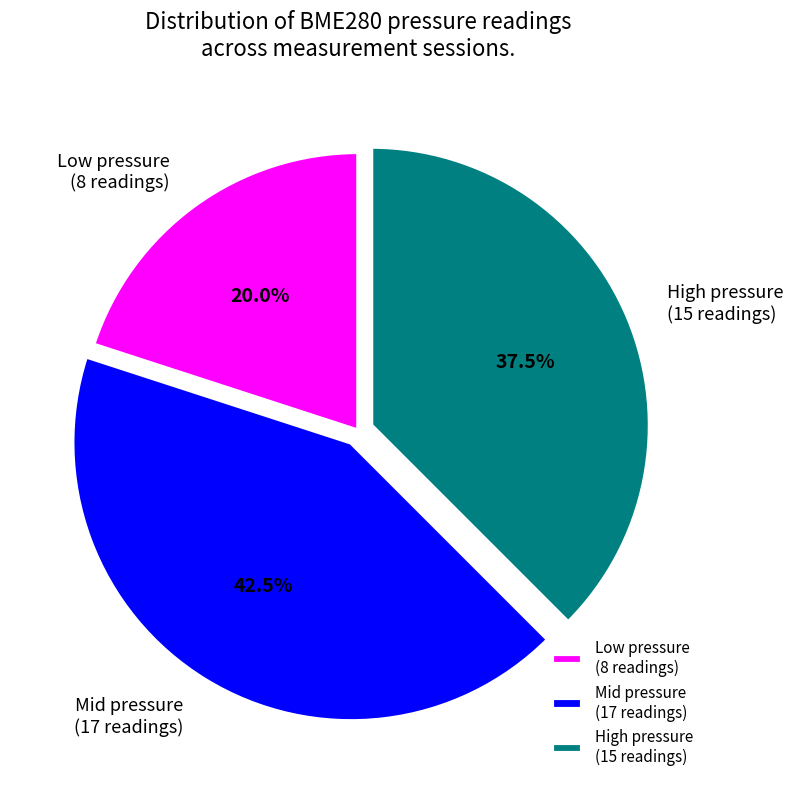

How many segments does this pie chart have?

3